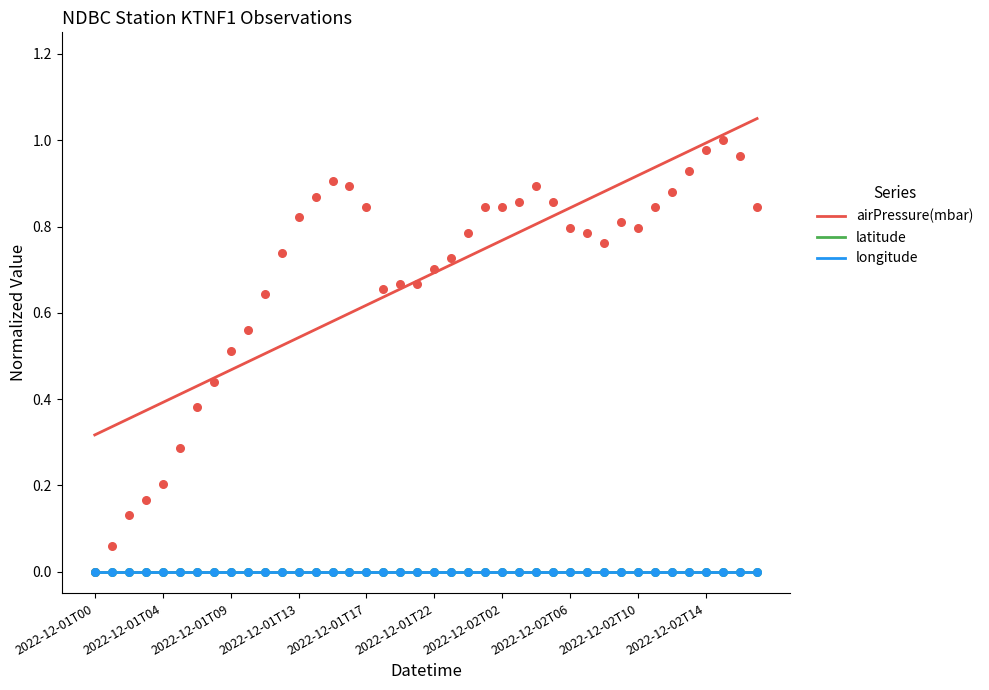

Which series has the largest total across all categories?

airPressure(mbar)